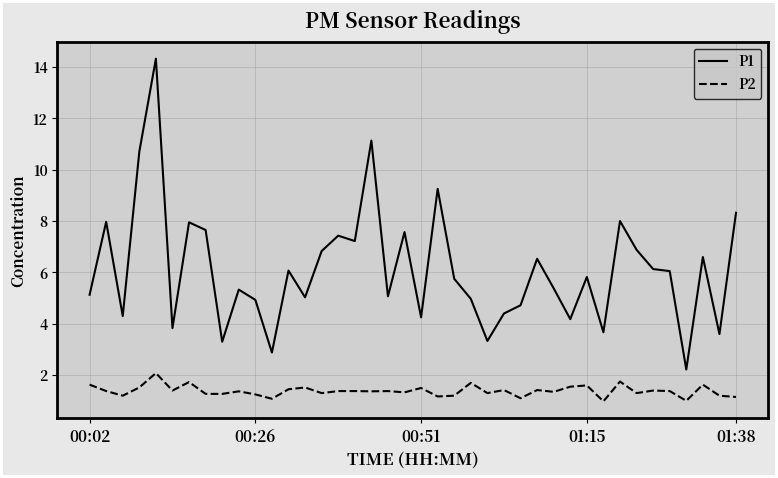

True or false: P1 and P2 cross at least once.

False